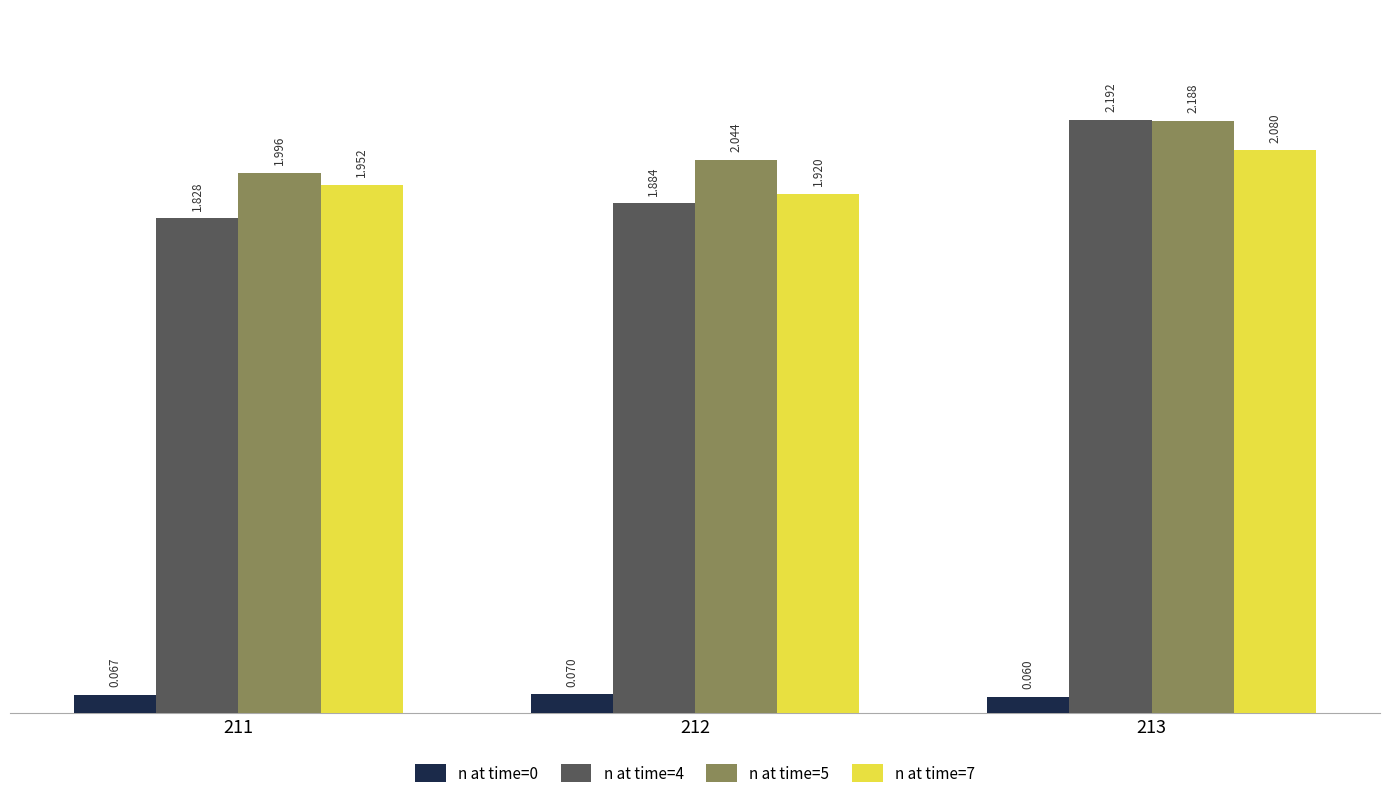

Is the value of n at time=4 at 211 greater than the value of n at time=0 at 213?

Yes